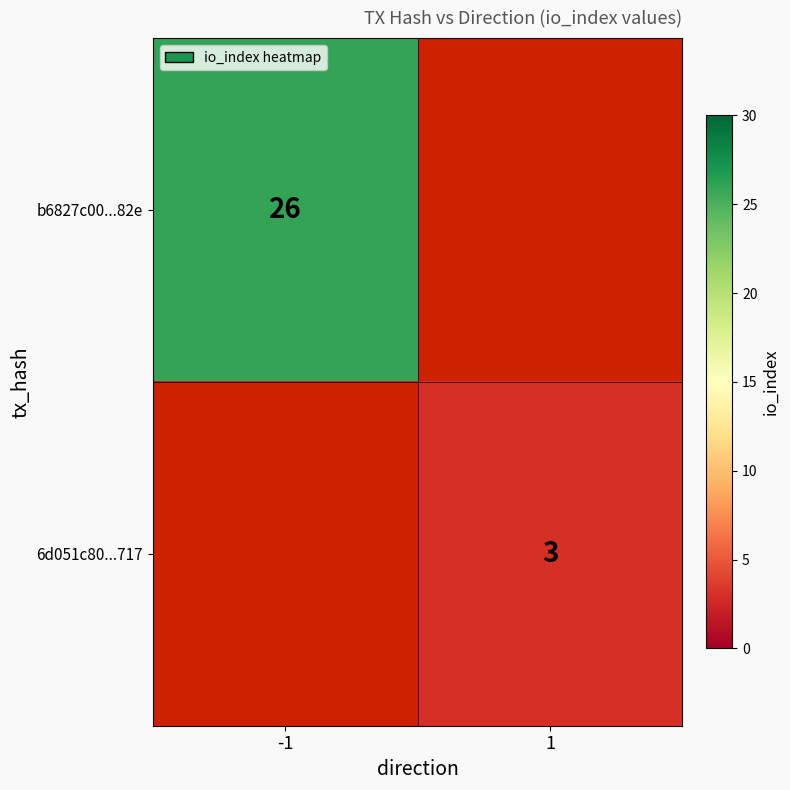

What is the minimum value shown in the chart?

3.0